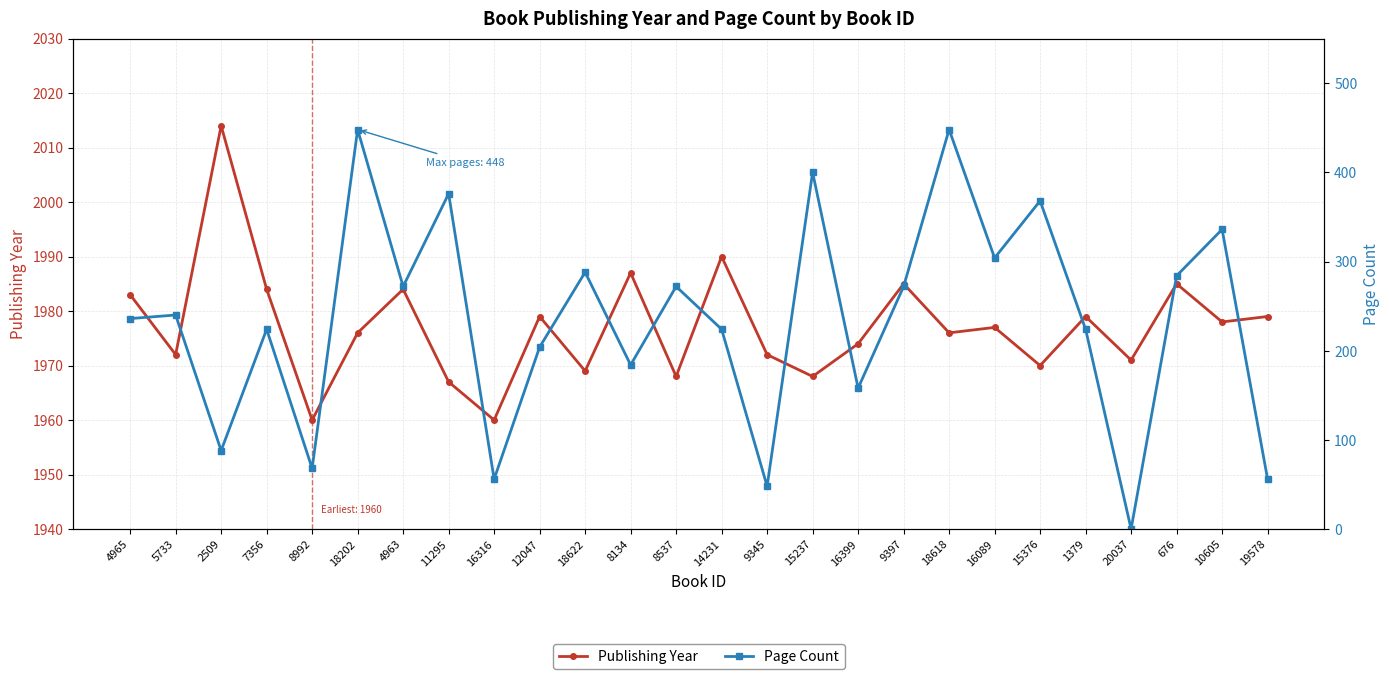

Reading left to right, transcribe all the data shown in this chart.

Publishing Year: 4965=1983	5733=1972	2509=2014	7356=1984	8992=1960	18202=1976	4963=1984	11295=1967	16316=1960	12047=1979	18622=1969	8134=1987	8537=1968	14231=1990	9345=1972	15237=1968	16399=1974	9397=1985	18618=1976	16089=1977	15376=1970	1379=1979	20037=1971	676=1985	10605=1978	19578=1979
Page Count: 4965=236	5733=240	2509=88	7356=224	8992=68	18202=448	4963=272	11295=376	16316=56	12047=204	18622=288	8134=184	8537=272	14231=224	9345=48	15237=400	16399=158	9397=272	18618=448	16089=304	15376=368	1379=224	20037=0	676=284	10605=336	19578=56